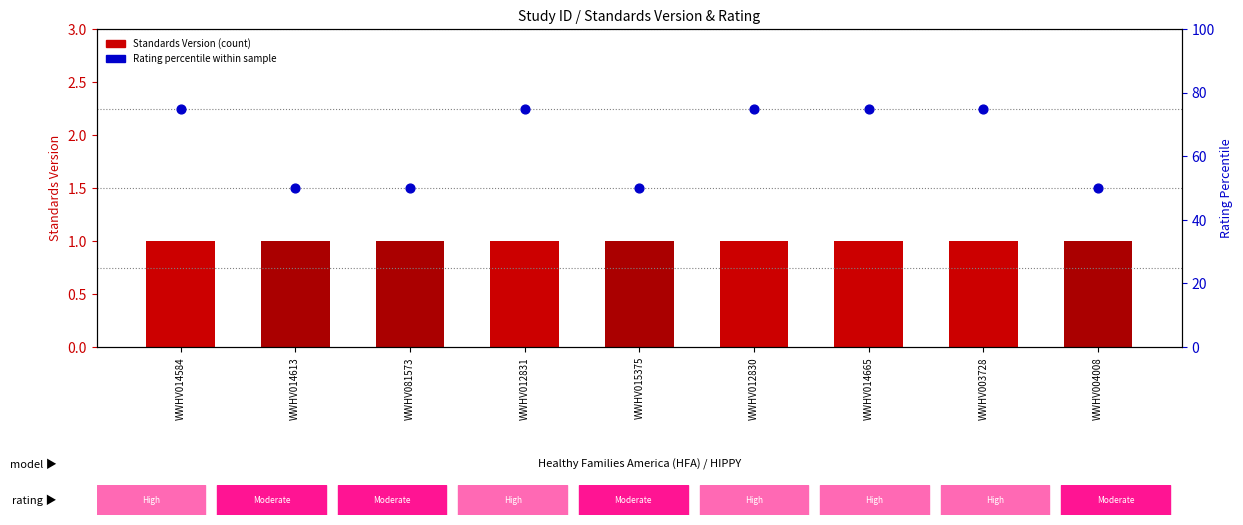

What are all the series names shown in the legend?

Standards Version, Rating percentile